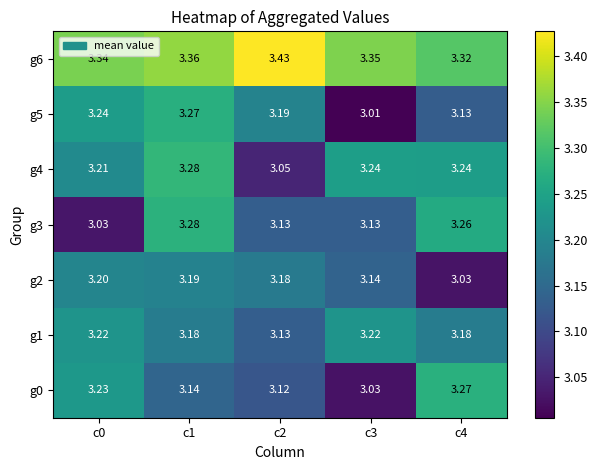

At how many categories does at least one series exceed 3?

5